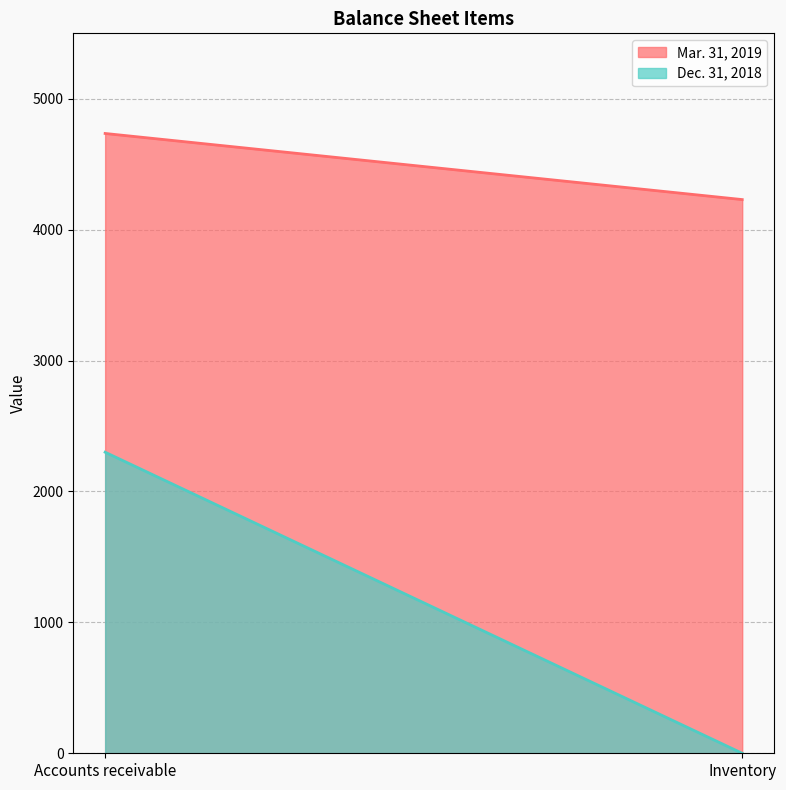

What is the label of the 2nd point from the right?

Accounts receivable